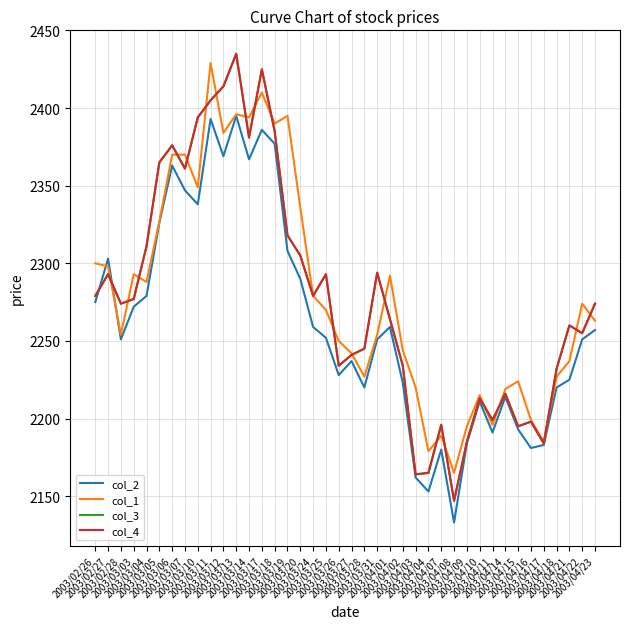

List the labels in order of col_2 value, largest first.

2003/03/13, 2003/03/11, 2003/03/17, 2003/03/18, 2003/03/12, 2003/03/14, 2003/03/06, 2003/03/07, 2003/03/10, 2003/03/05, 2003/03/19, 2003/02/27, 2003/03/20, 2003/03/04, 2003/02/26, 2003/03/03, 2003/03/24, 2003/04/01, 2003/04/23, 2003/03/25, 2003/02/28, 2003/03/31, 2003/04/22, 2003/03/27, 2003/03/26, 2003/04/21, 2003/04/02, 2003/03/28, 2003/04/18, 2003/04/14, 2003/04/10, 2003/04/15, 2003/04/11, 2003/04/09, 2003/04/17, 2003/04/16, 2003/04/07, 2003/04/03, 2003/04/04, 2003/04/08